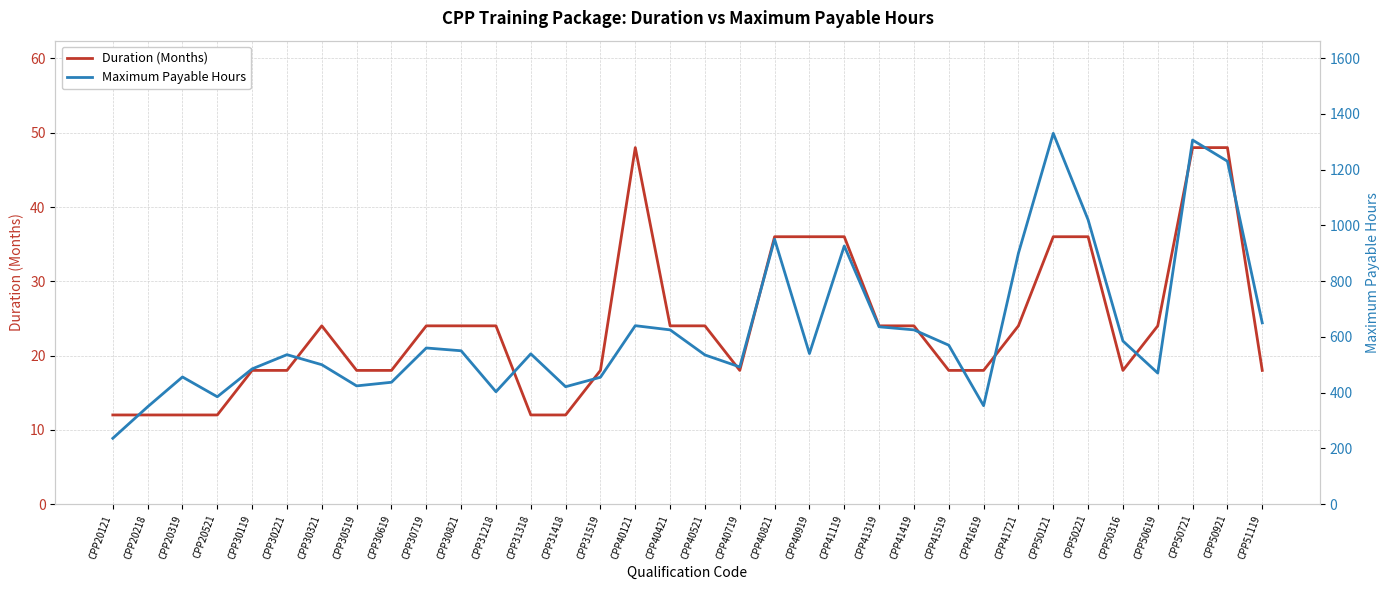

At which category is the sum across all series the highest?

CPP50121